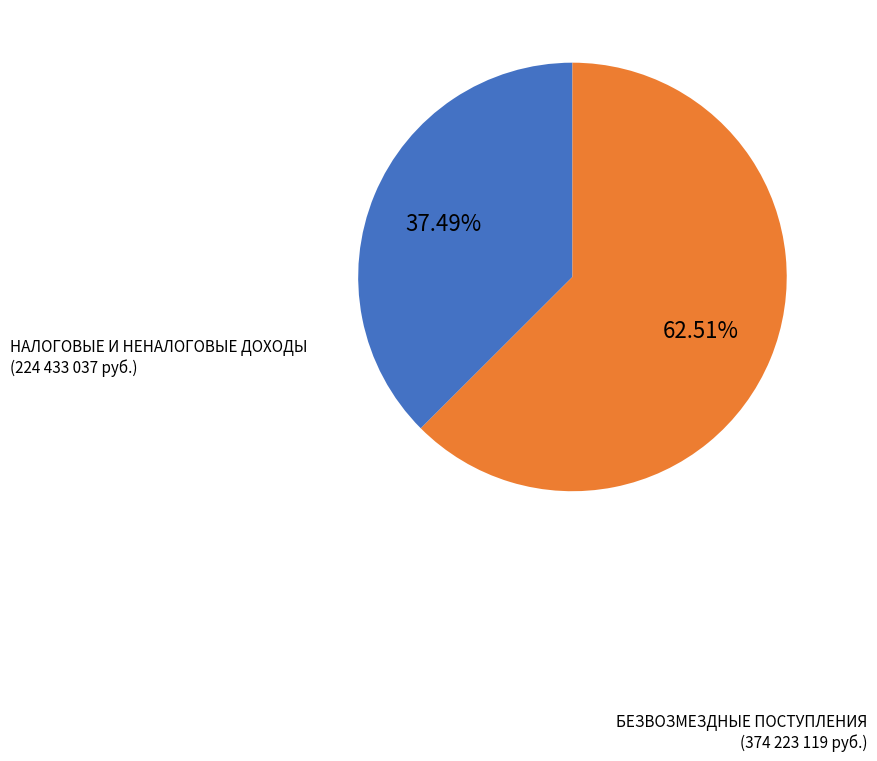

To the nearest percent, what is the combined percentage of НАЛОГОВЫЕ И НЕНАЛОГОВЫЕ ДОХОДЫ and БЕЗВОЗМЕЗДНЫЕ ПОСТУПЛЕНИЯ?

100%